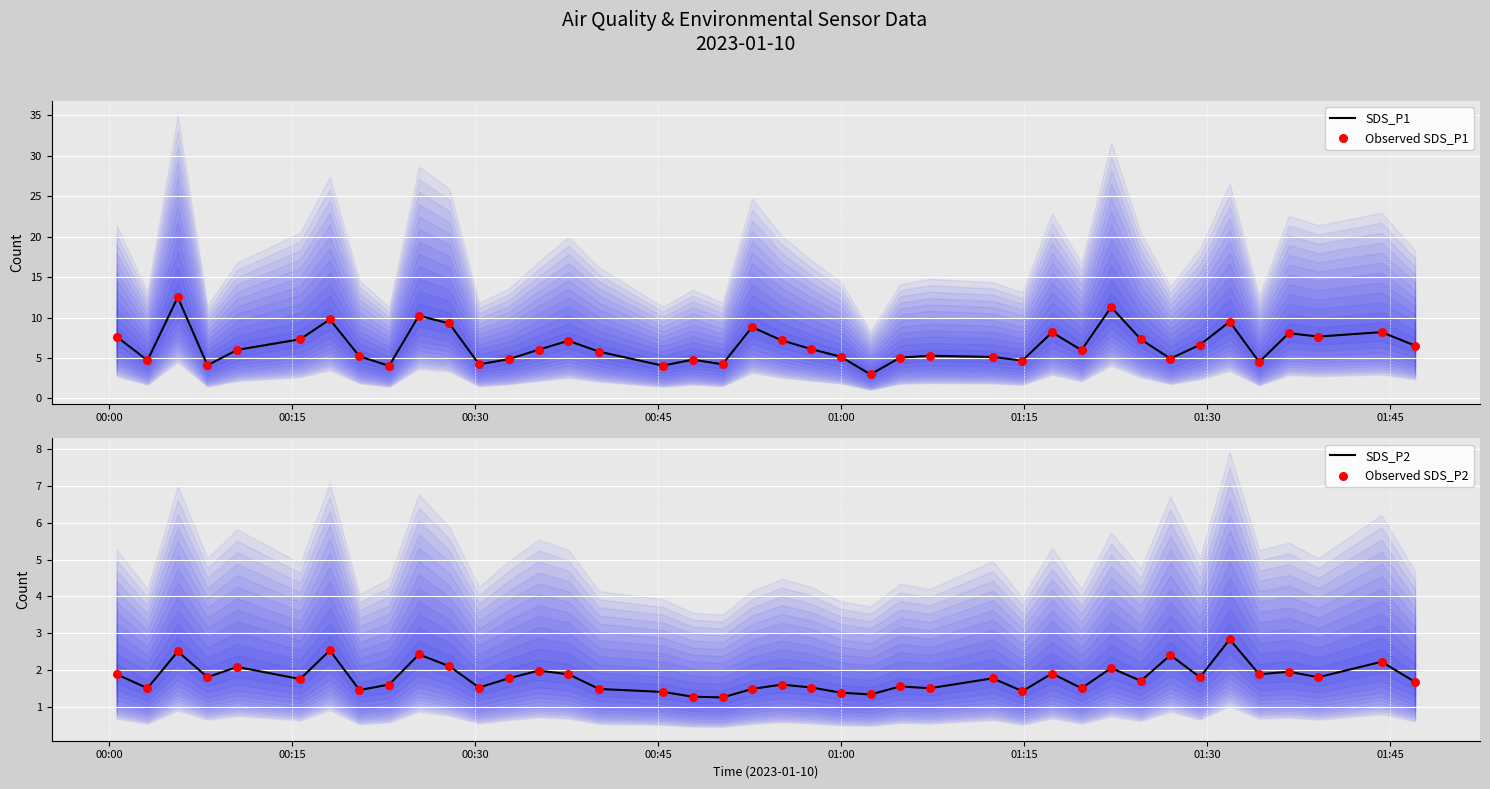

What is the maximum value for SDS_P1?

12.5